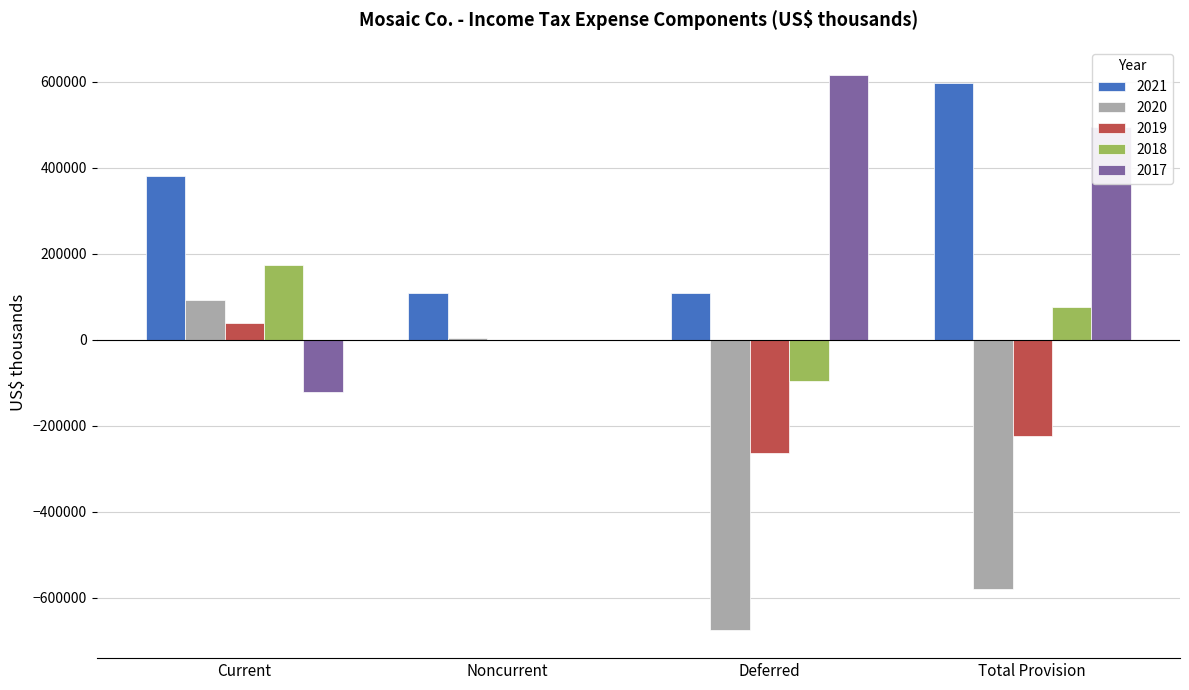

True or false: 2018 has a value of 119800 at Total Provision.

False